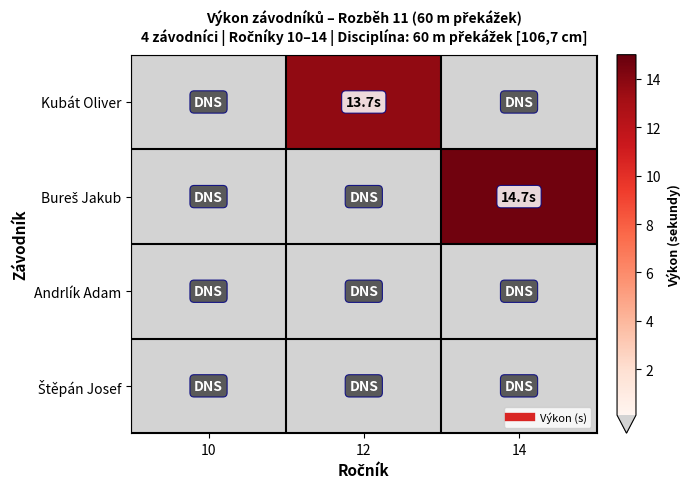

What is the difference between the highest and lowest values at 14?

14.7